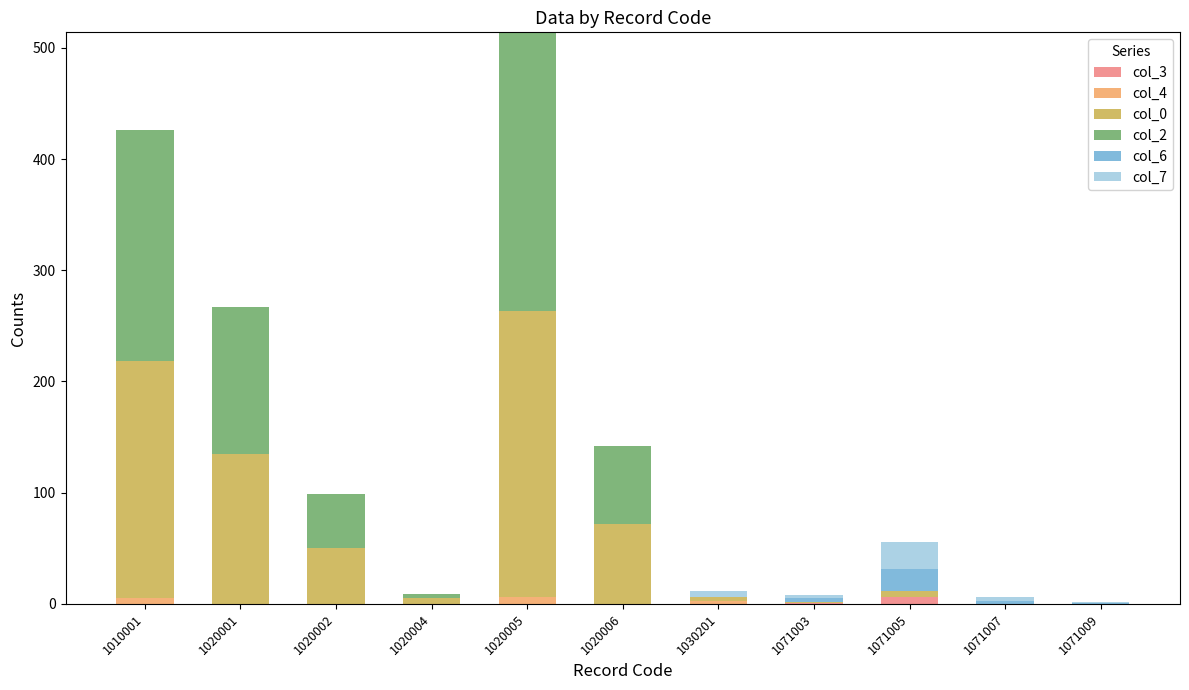

Is it true that col_3 equals 1 at 1071003?

True